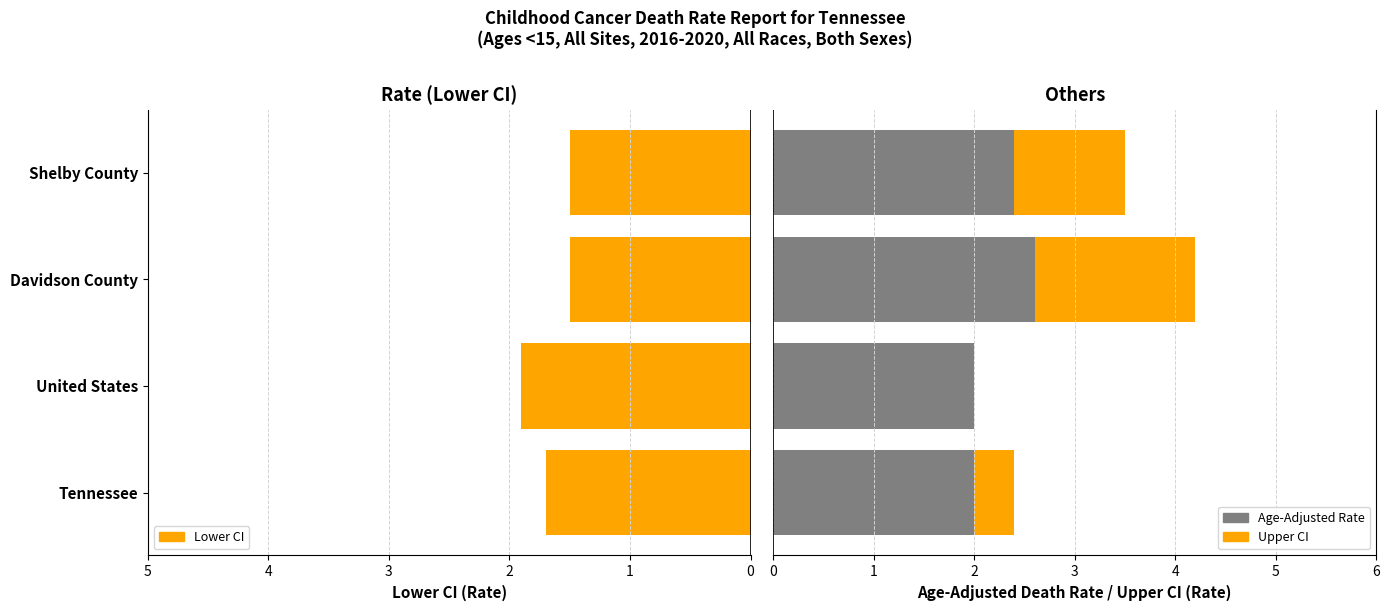

Which series has the largest total across all categories?

Age-Adjusted Death Rate